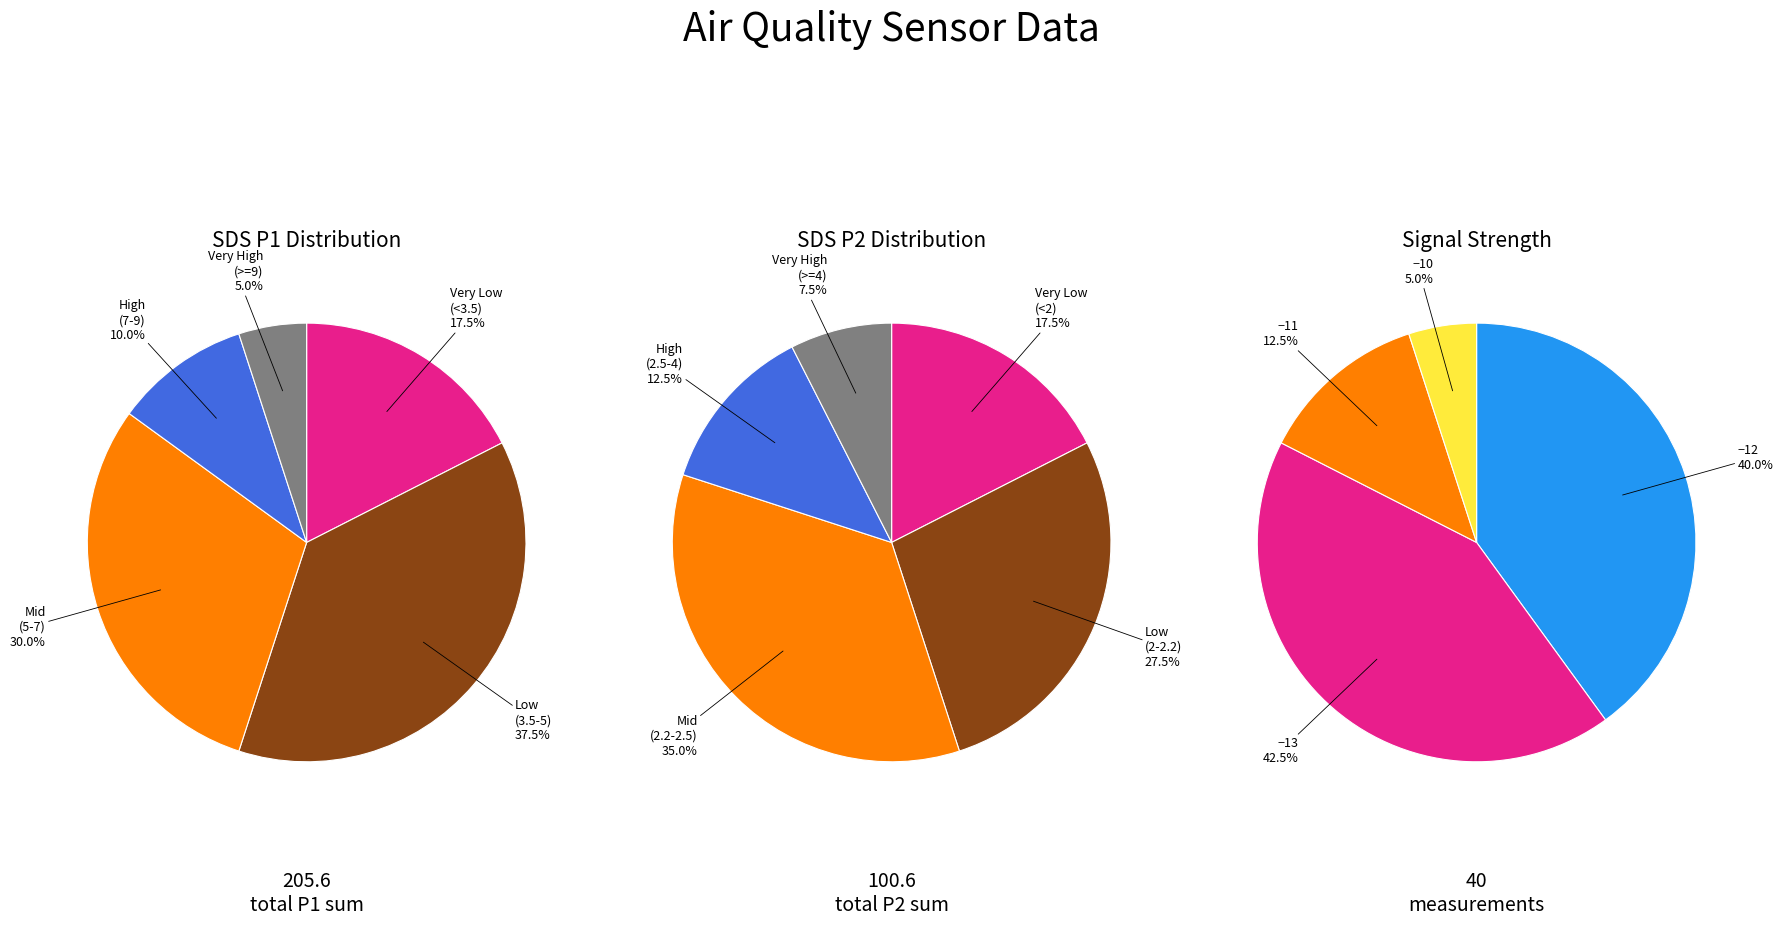

Does 8 represent more than half of the total?

No